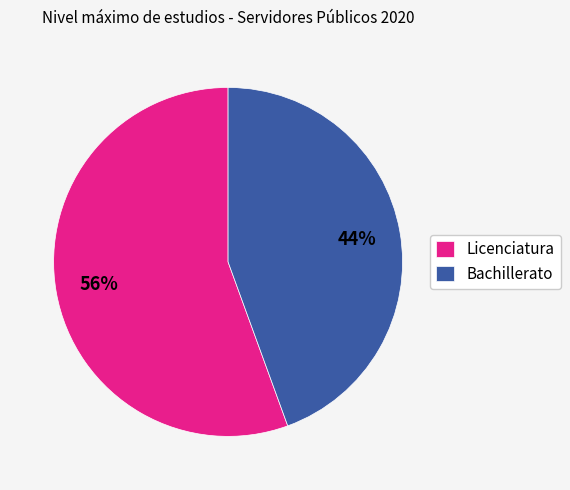

Does any single category account for the majority?

Yes